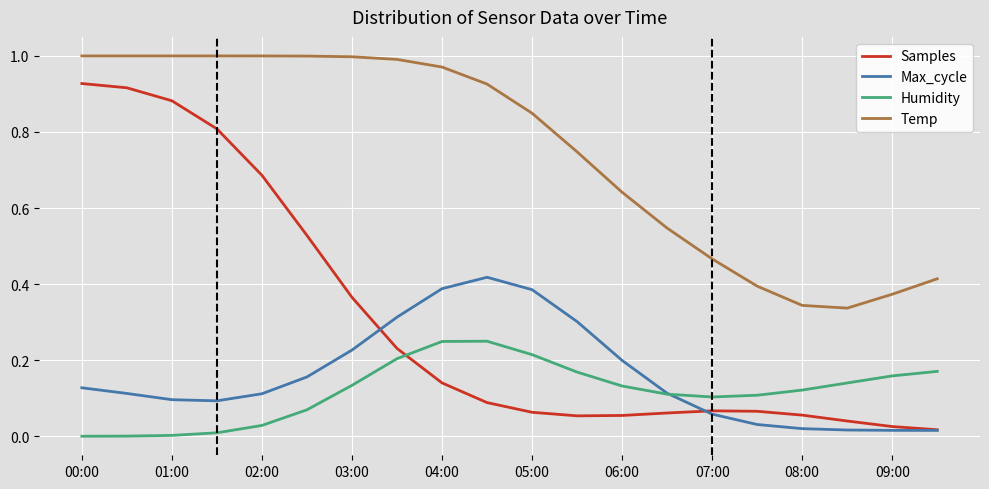

At how many categories does at least one series exceed 0?

20